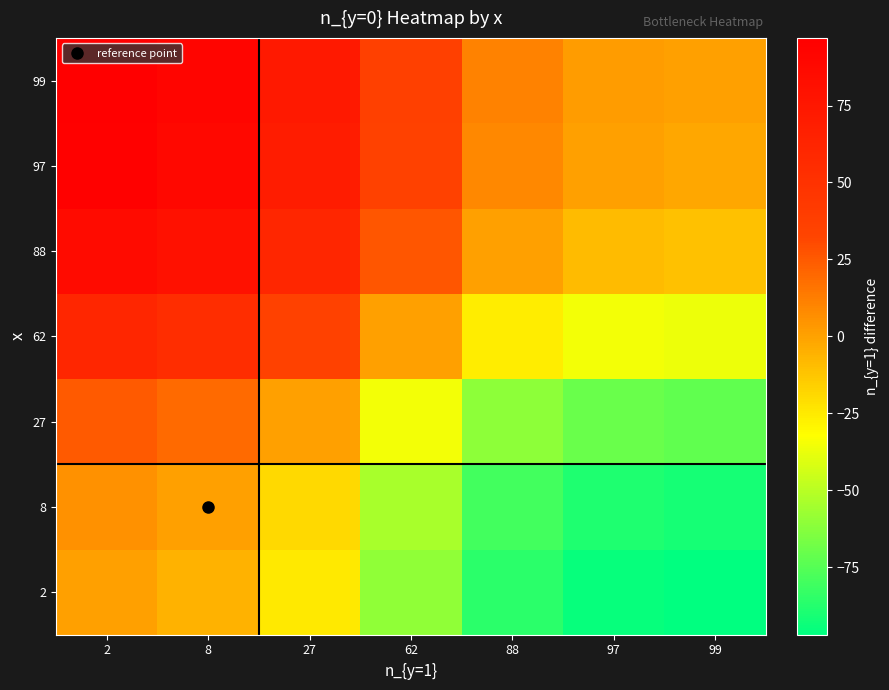

At which category is the sum across all series the highest?

2